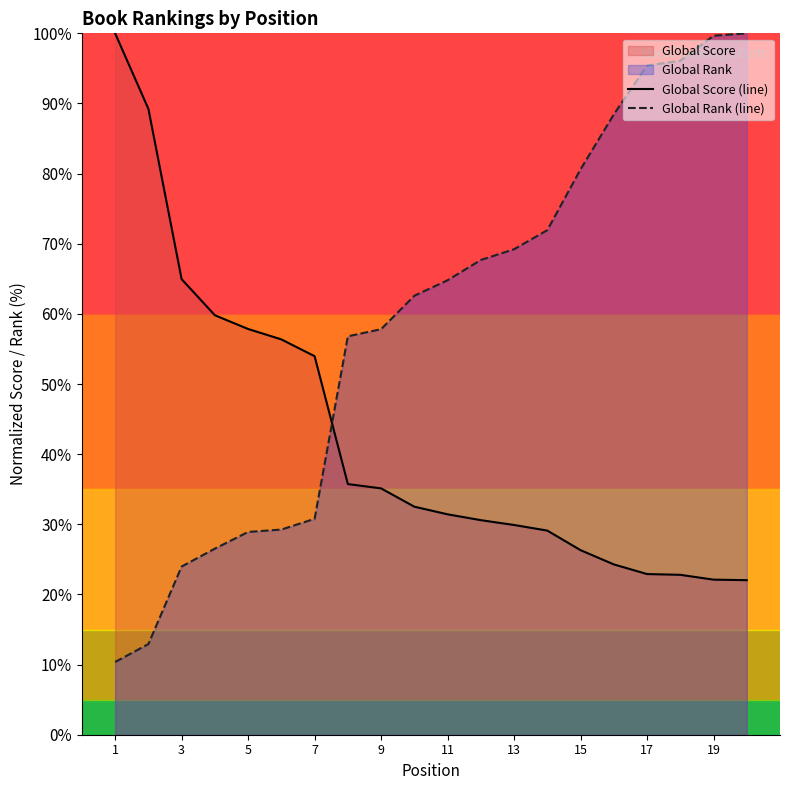

Does the chart display data point markers on the line(s)?

No